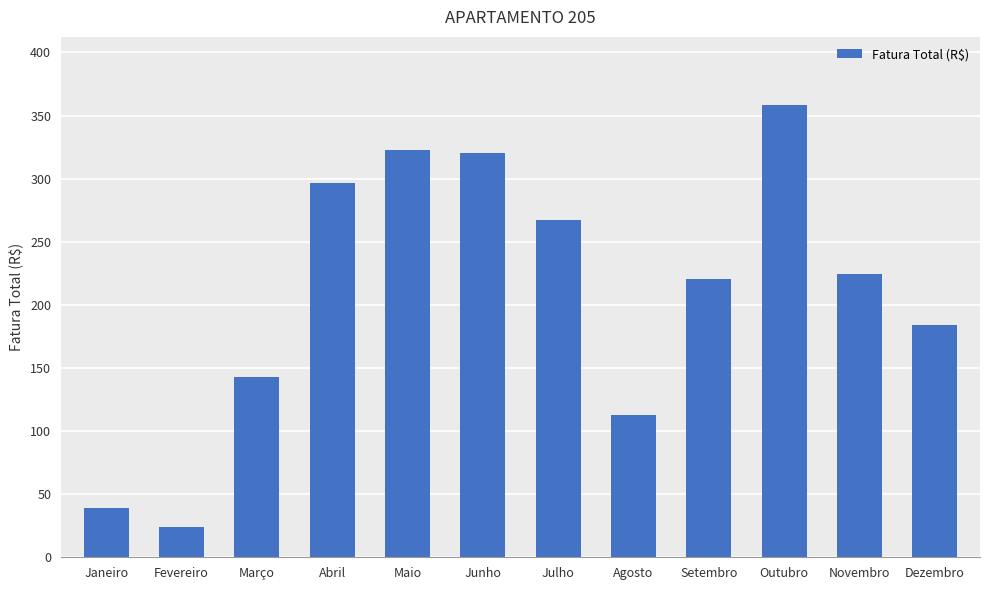

What is the average value?

209.4